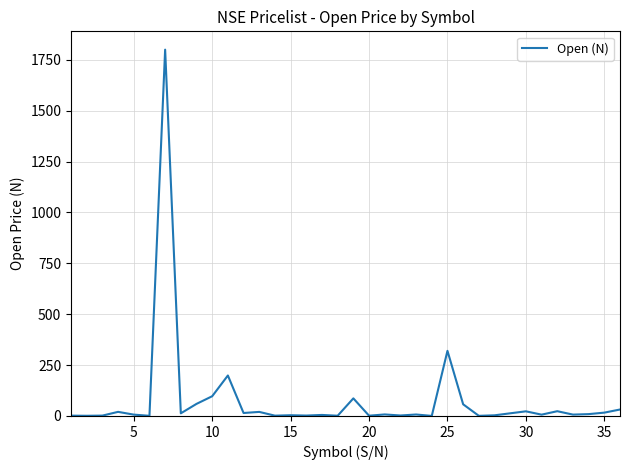

What is the difference between the maximum and minimum values?

1799.7